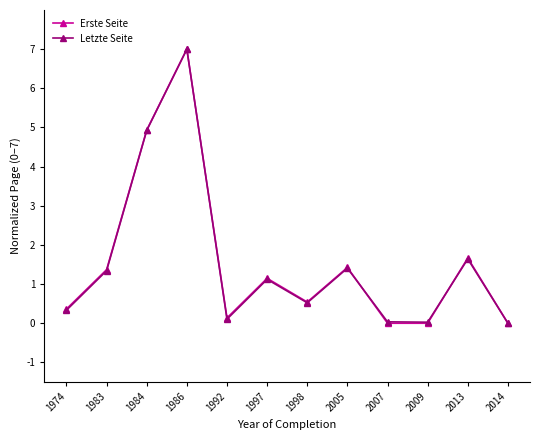

The Letzte Seite series shows 3.6 at 2014. True or false?

False